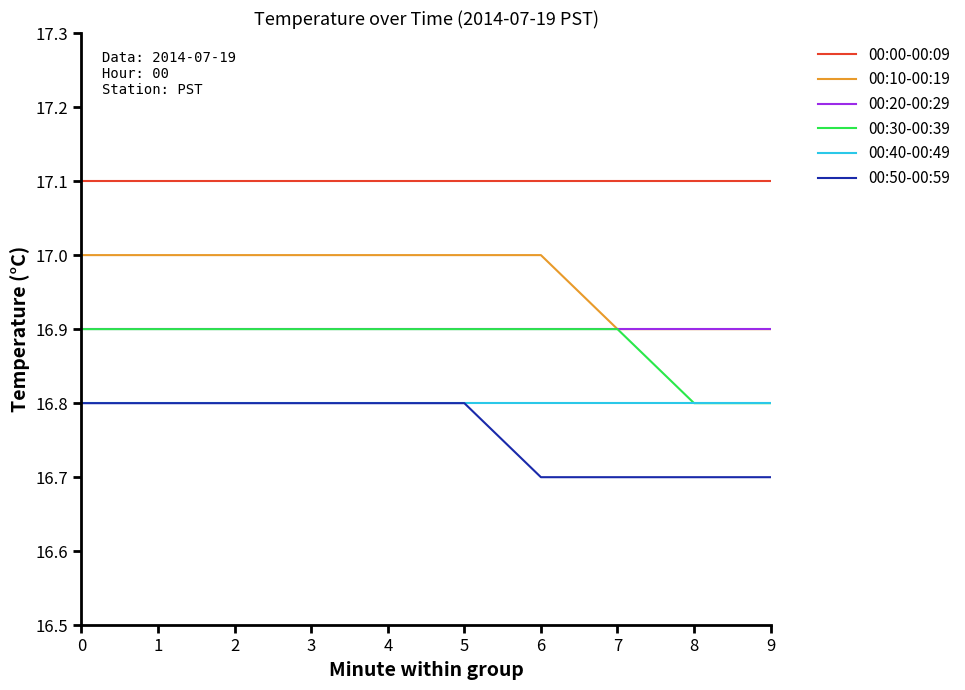

True or false: 00:40-00:49 and 00:20-00:29 intersect in this chart.

False